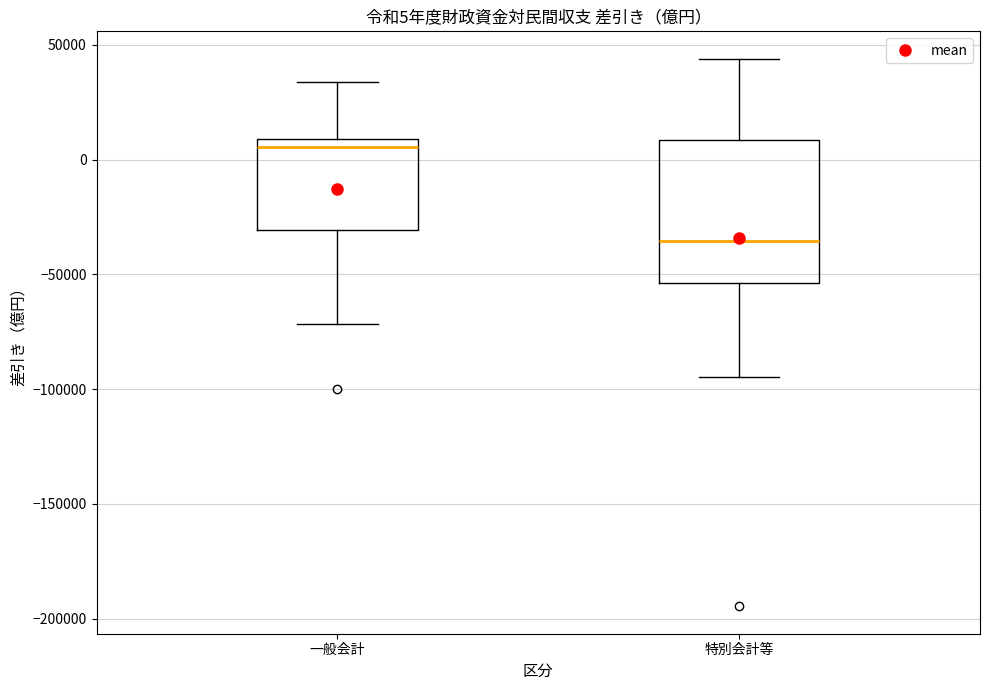

Which box's median line is the highest?

一般会計